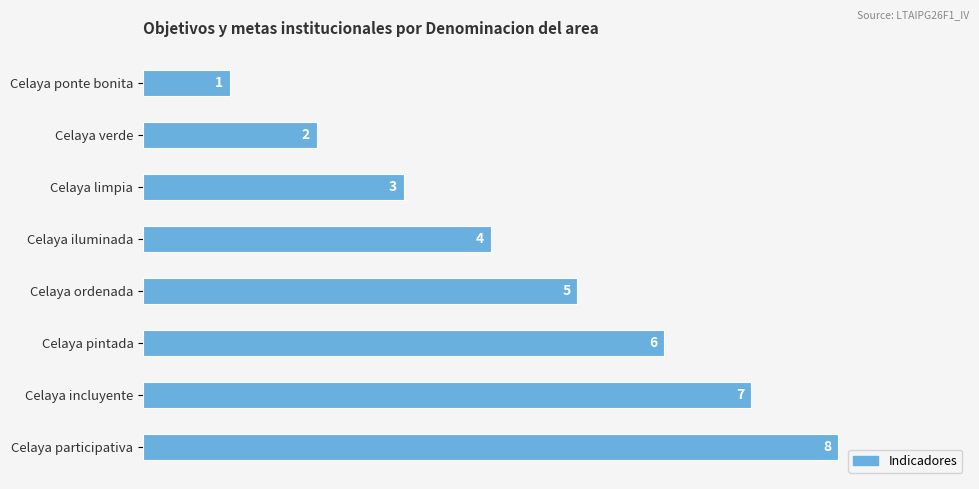

Rank the categories by value from highest to lowest.

Celaya participativa, Celaya incluyente, Celaya pintada, Celaya ordenada, Celaya iluminada, Celaya limpia, Celaya verde, Celaya ponte bonita